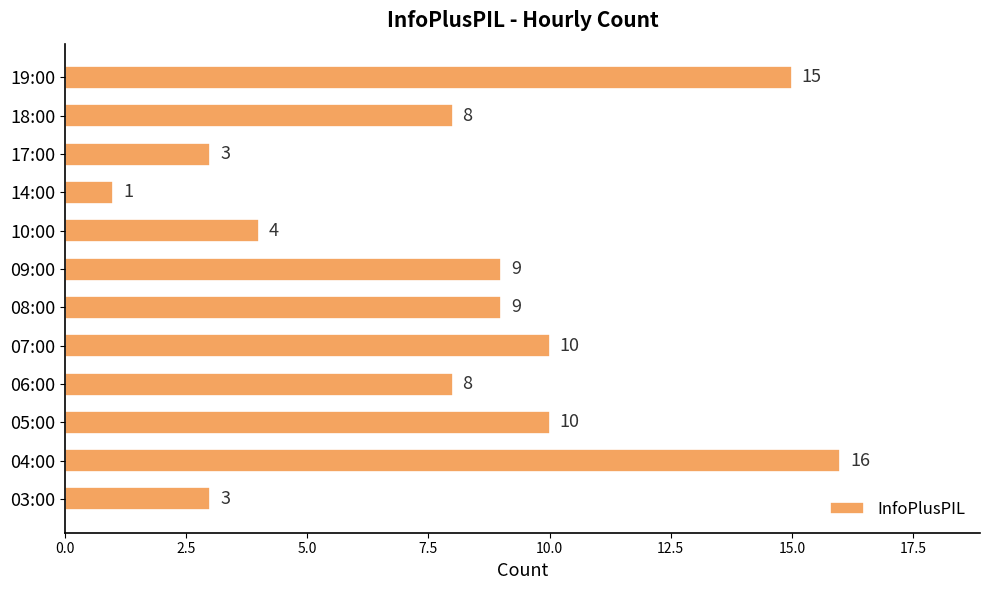

What is the change in value from 07:00 to 10:00?

-6